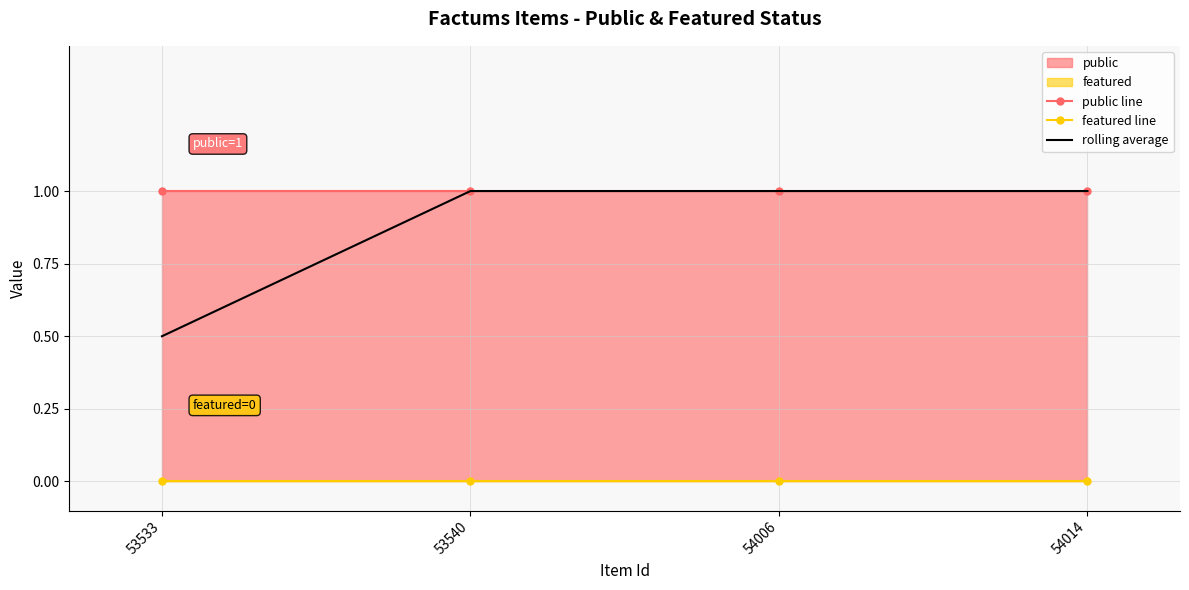

Read the rolling average value at 54014.

1.0